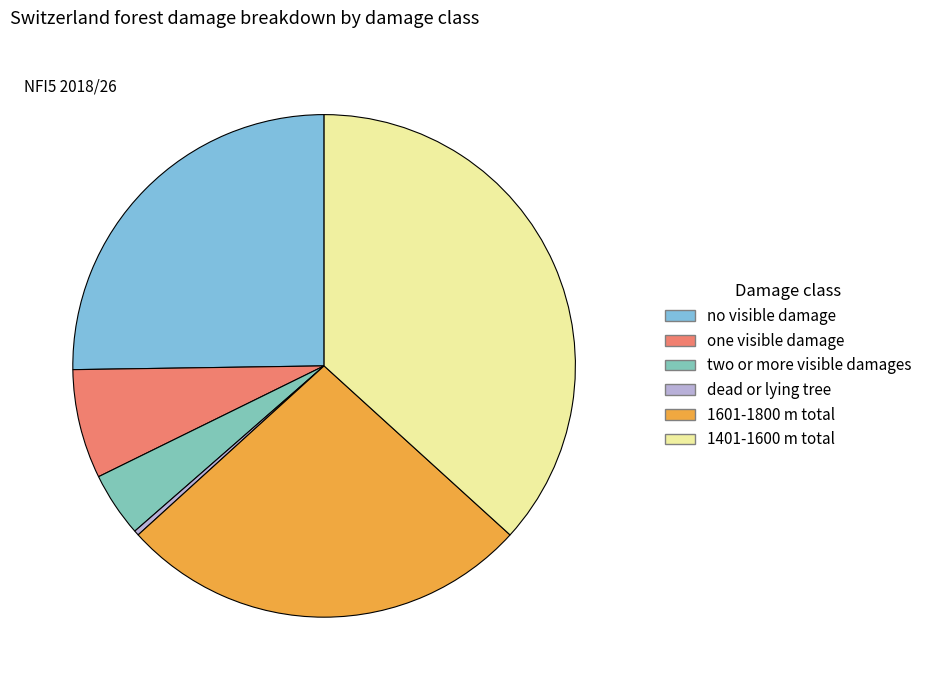

Which has a higher value, two or more visible damages or dead or lying tree?

two or more visible damages